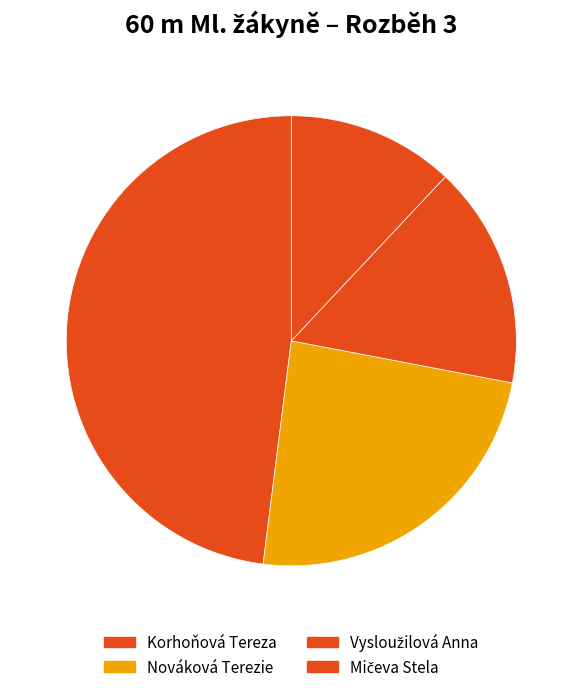

Rank the categories by value from highest to lowest.

Mičeva Stela, Vysloužilová Anna, Nováková Terezie, Korhoňová Tereza